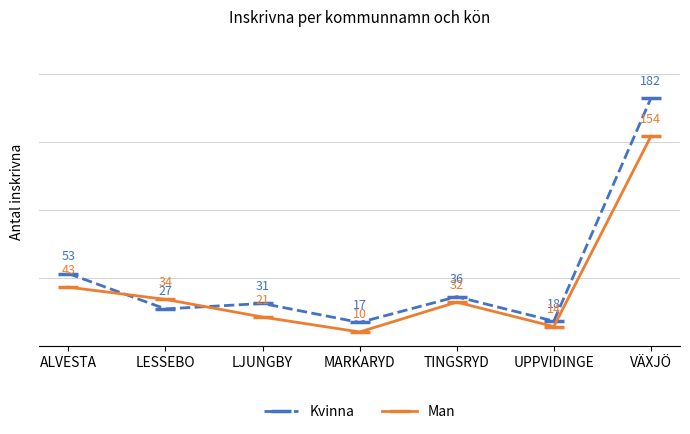

What position from the right is UPPVIDINGE?

2